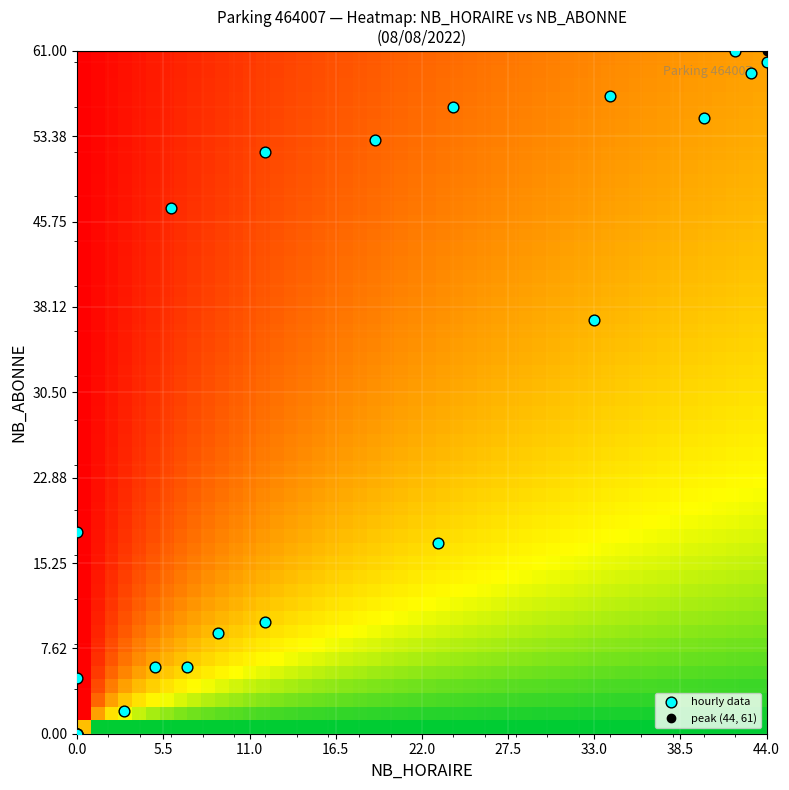

At which label does 3 reach its peak?

NB_HORAIRE